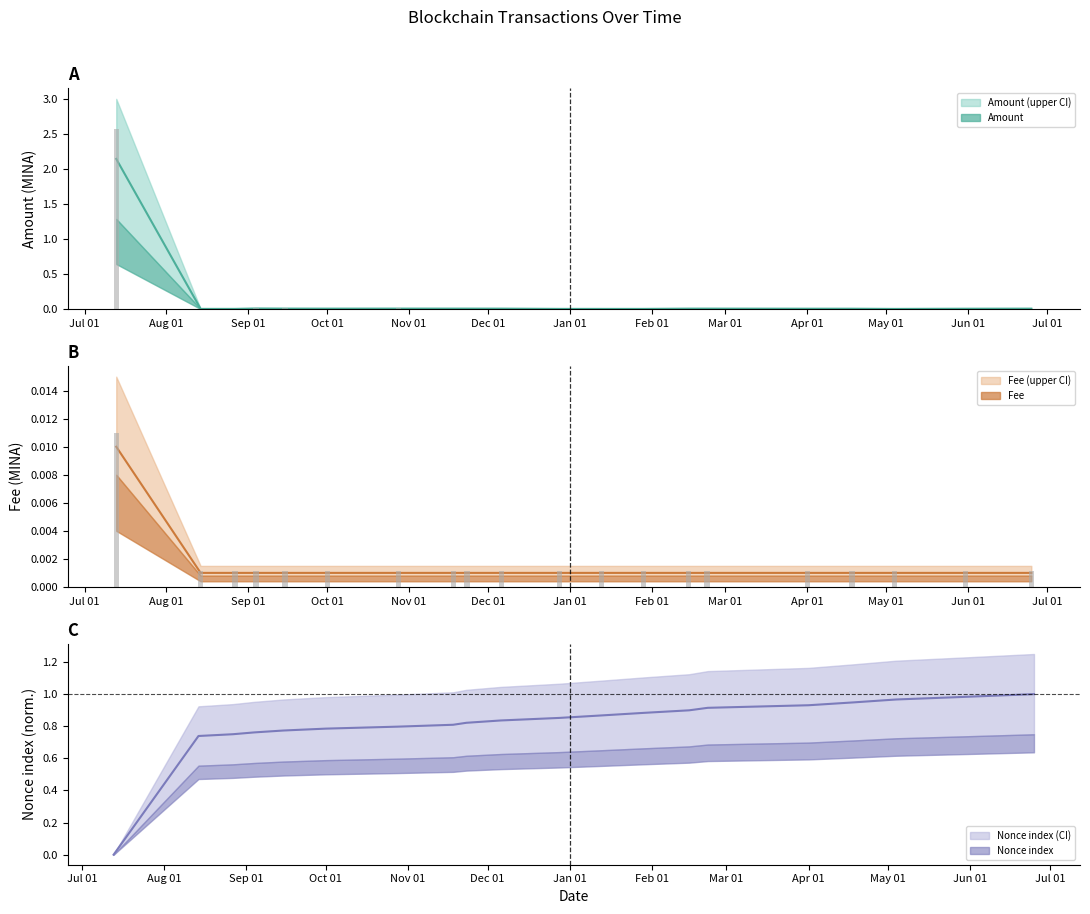

True or false: Nonce_scaled has a value of 0.8 at 2022-08-27.

True